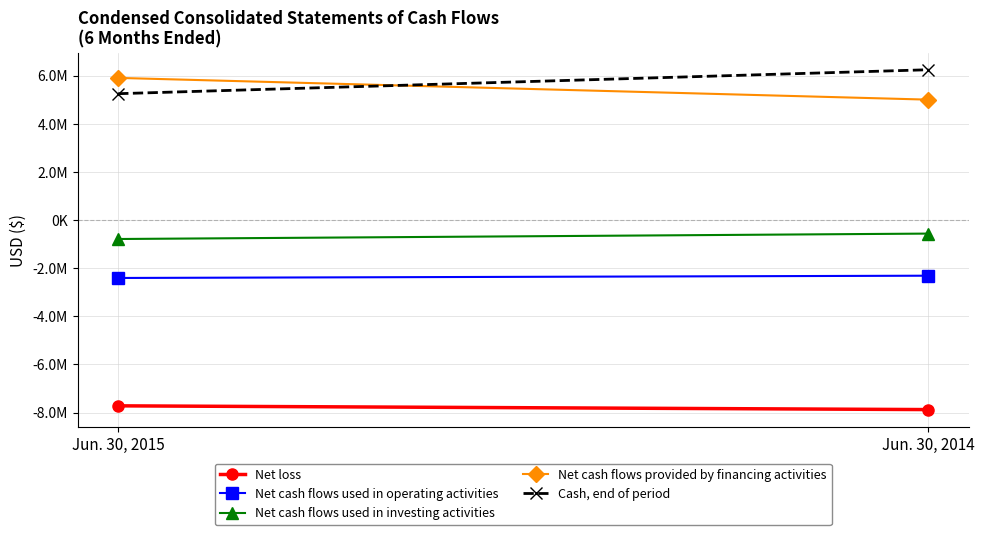

Which has a higher value, Jun. 30, 2015 or Jun. 30, 2014?

Jun. 30, 2015